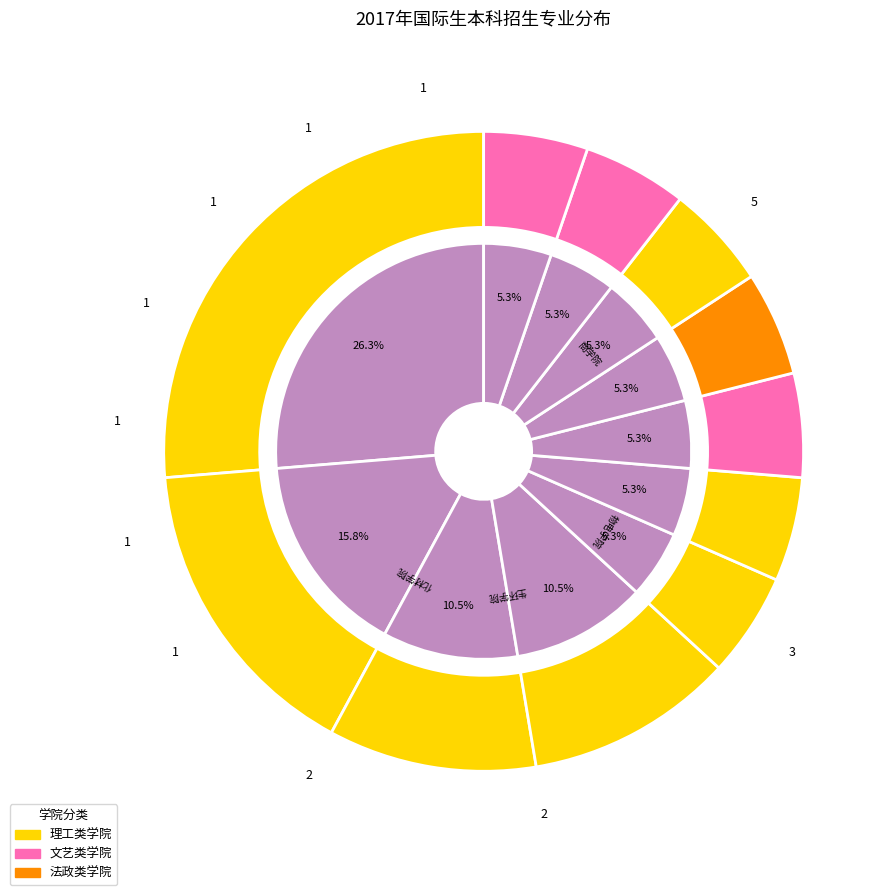

To the nearest percent, what is the combined percentage of 体育学院 and 法政学院?

11%